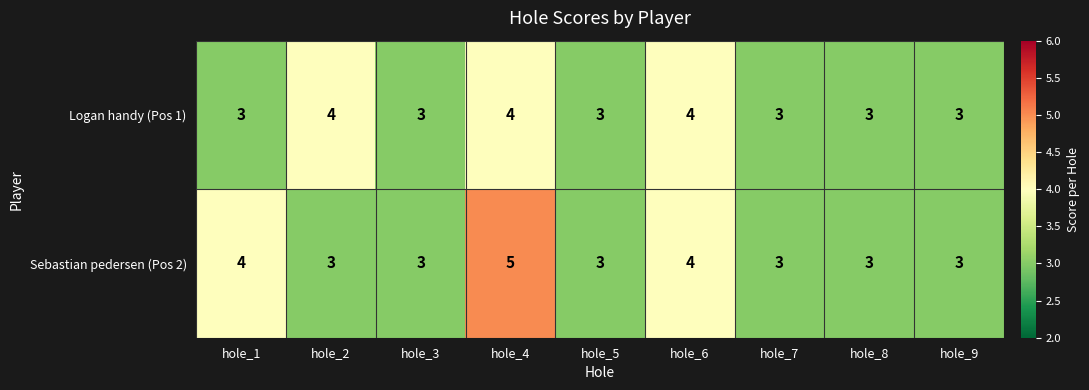

Which category has the highest value across all series?

hole_4